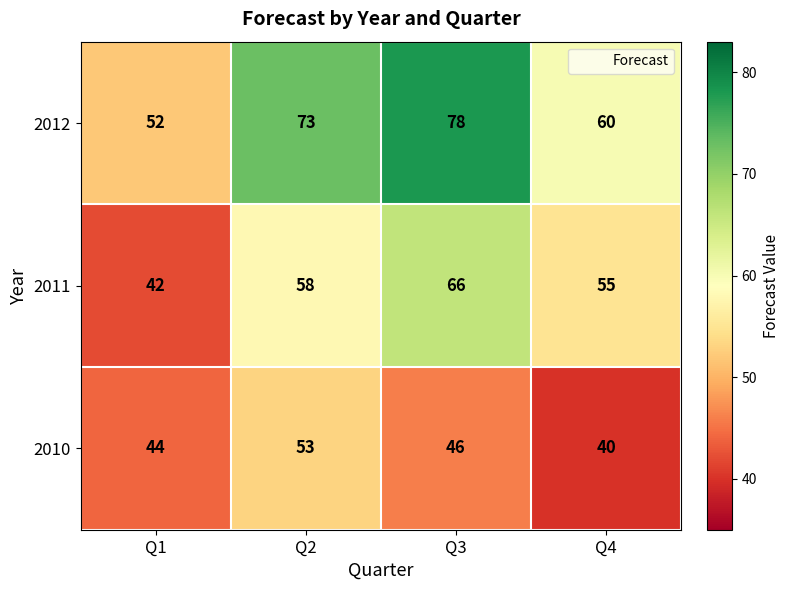

Is it true that 2010 equals 79 at Q3?

False